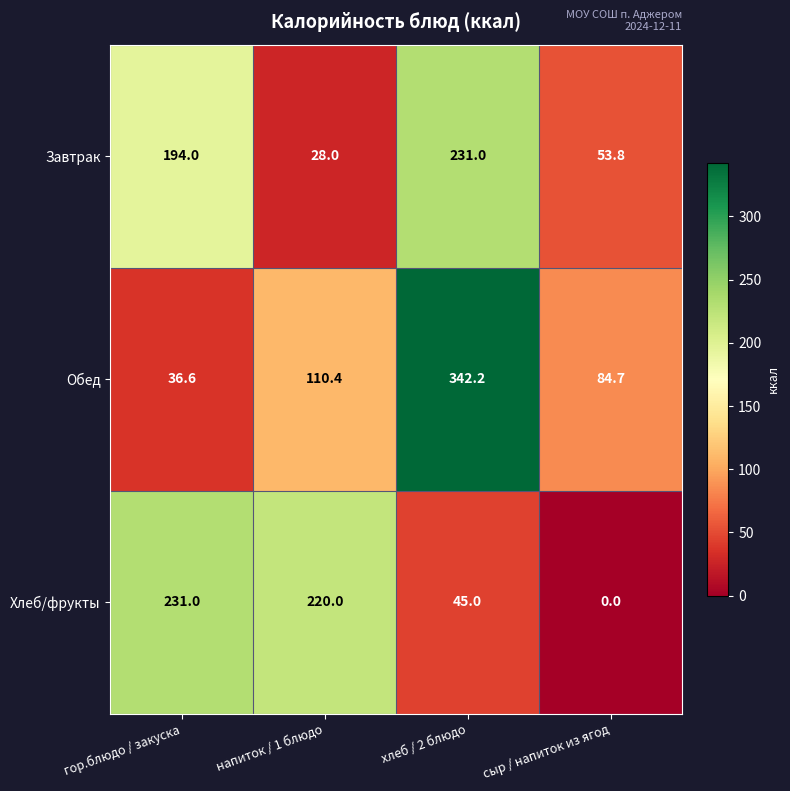

Reading right to left, transcribe all the data shown in this chart.

Завтрак: сыр / напиток из ягод=53.8	хлеб / 2 блюдо=231.0	напиток / 1 блюдо=28.0	гор.блюдо / закуска=194.0
Обед: сыр / напиток из ягод=84.7	хлеб / 2 блюдо=342.2	напиток / 1 блюдо=110.4	гор.блюдо / закуска=36.6
Хлеб/фрукты: сыр / напиток из ягод=0.0	хлеб / 2 блюдо=45.0	напиток / 1 блюдо=220.0	гор.блюдо / закуска=231.0